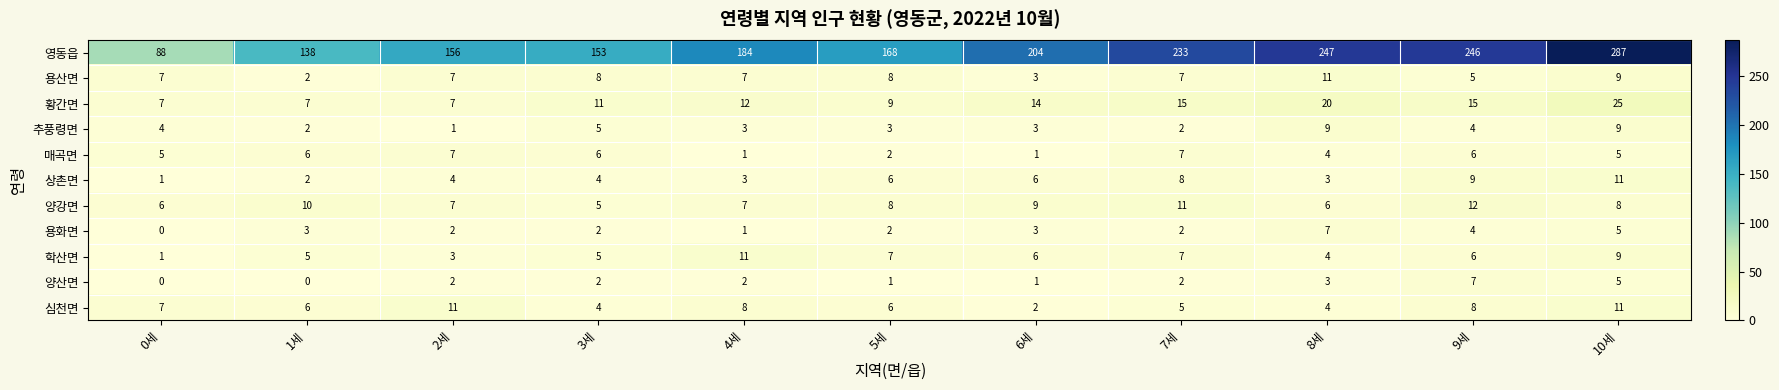

At which label does 영동읍 reach its peak?

10세